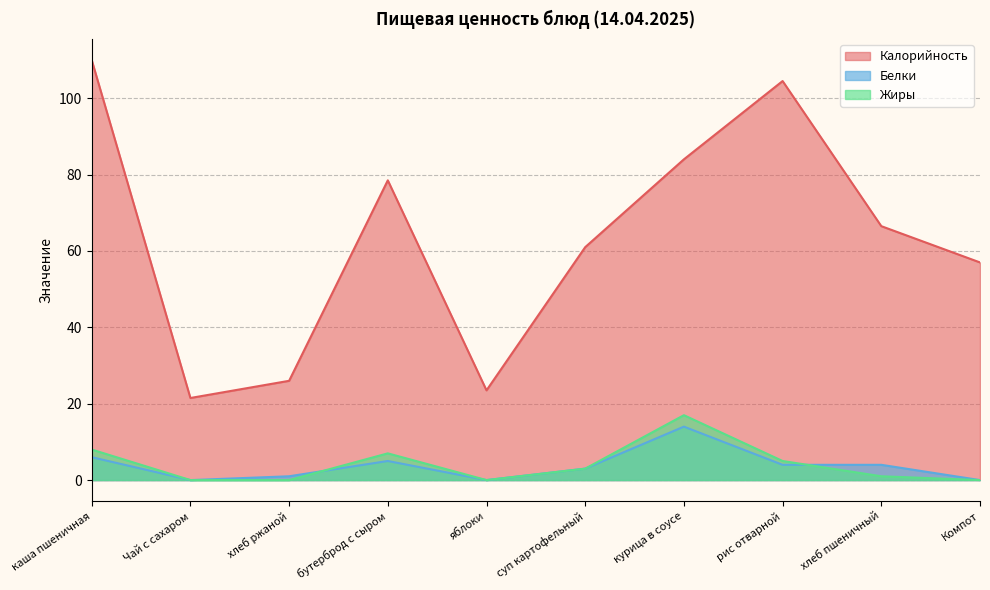

What are all the series names shown in the legend?

Калорийность, Белки, Жиры